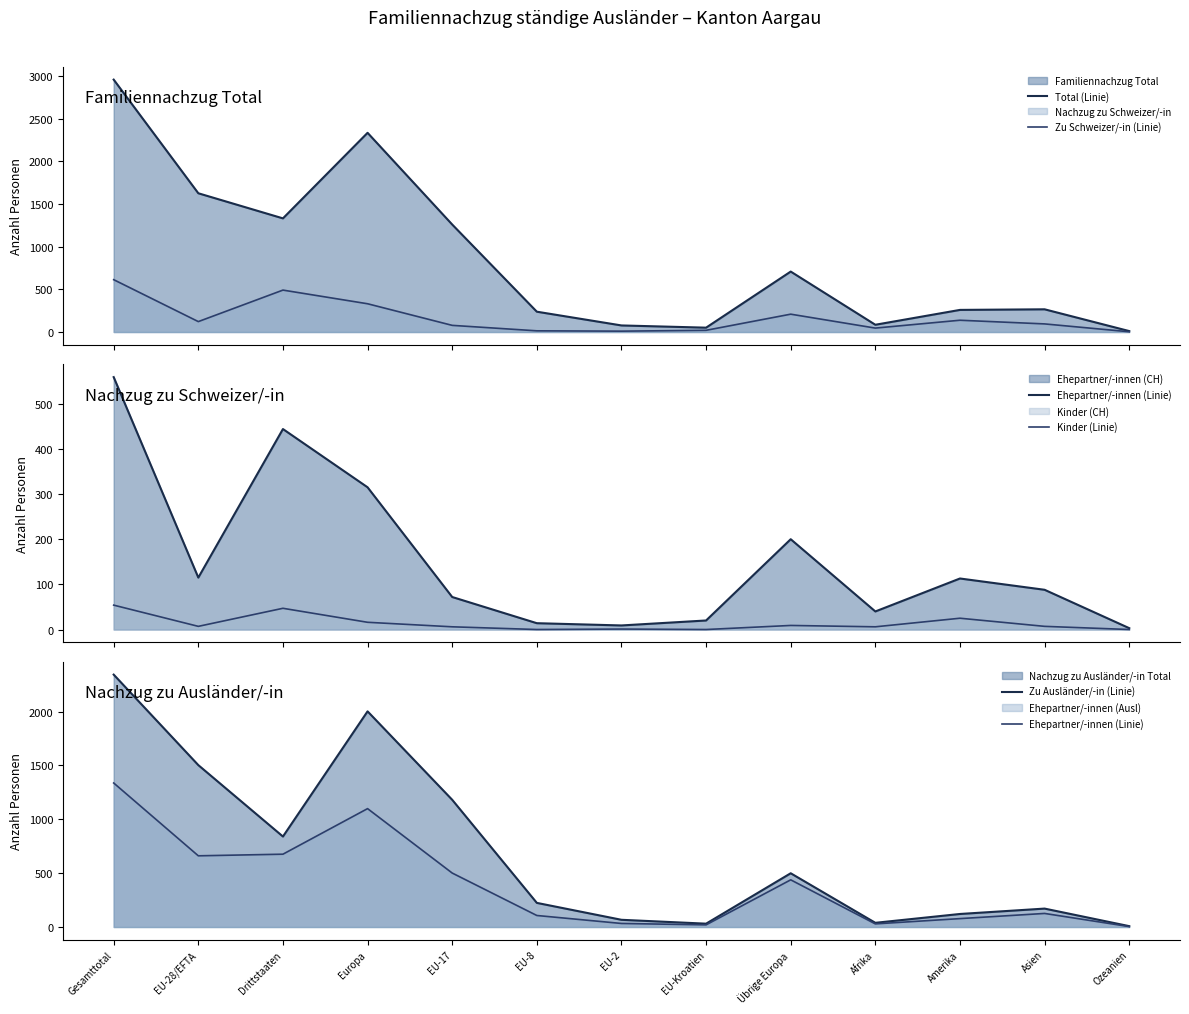

List the labels in order of Zu Ausländer/-in (Linie) value, largest first.

Gesamttotal, Europa, EU-28/EFTA, EU-17, Drittstaaten, Übrige Europa, EU-8, Asien, Amerika, EU-2, Afrika, EU-Kroatien, Ozeanien